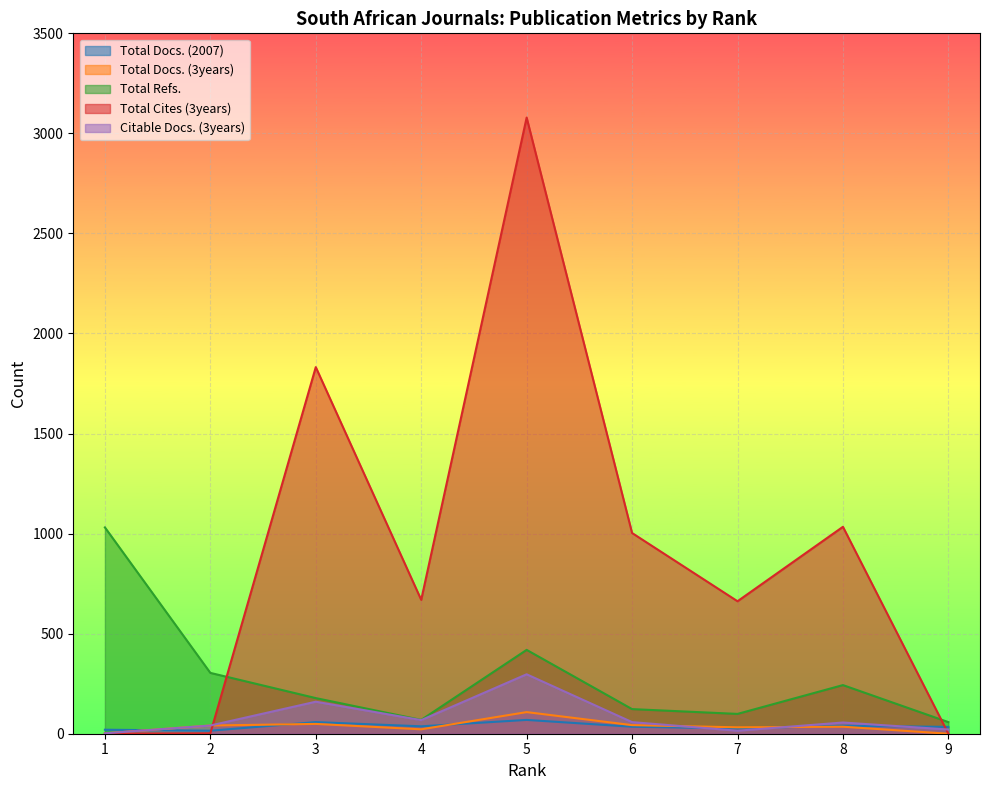

Reading left to right, list all the values displayed in this chart.

Total Docs. (2007): 20	15	58	37	69	35	26	40	34
Total Docs. (3years): 2	41	49	22	108	43	32	35	0
Total Refs.: 1031	304	178	69	419	123	99	243	58
Total Cites (3years): 0	2	1832	669	3079	1003	662	1034	0
Citable Docs. (3years): 2	41	160	68	297	58	15	56	21